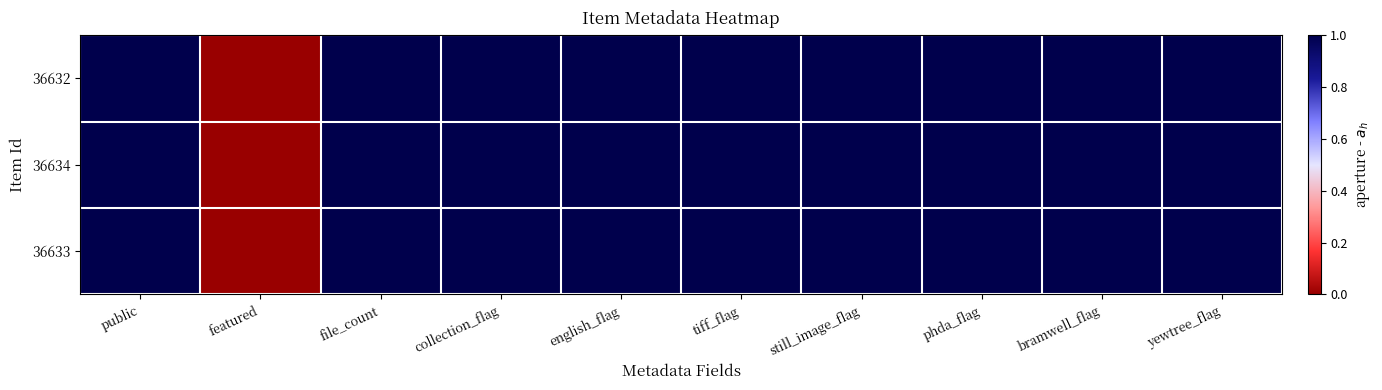

Reading left to right, extract all data points from this chart.

36632: public=1	featured=0	file_count=1	collection_flag=1	english_flag=1	tiff_flag=1	still_image_flag=1	phda_flag=1	bramwell_flag=1	yewtree_flag=1
36634: public=1	featured=0	file_count=1	collection_flag=1	english_flag=1	tiff_flag=1	still_image_flag=1	phda_flag=1	bramwell_flag=1	yewtree_flag=1
36633: public=1	featured=0	file_count=1	collection_flag=1	english_flag=1	tiff_flag=1	still_image_flag=1	phda_flag=1	bramwell_flag=1	yewtree_flag=1